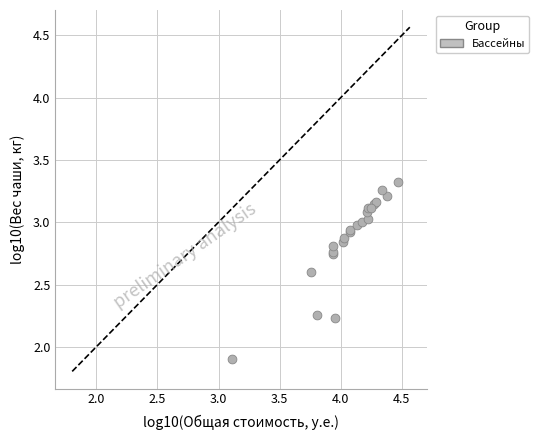

What Y value in the scatter plot is closest to 2?

1.9